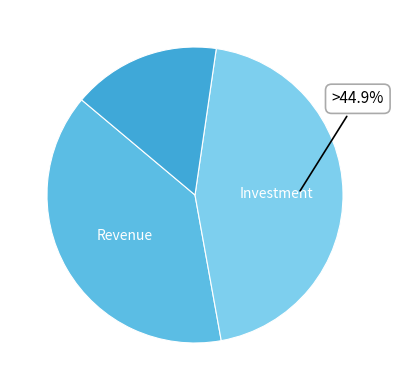

How many segments does this pie chart have?

3